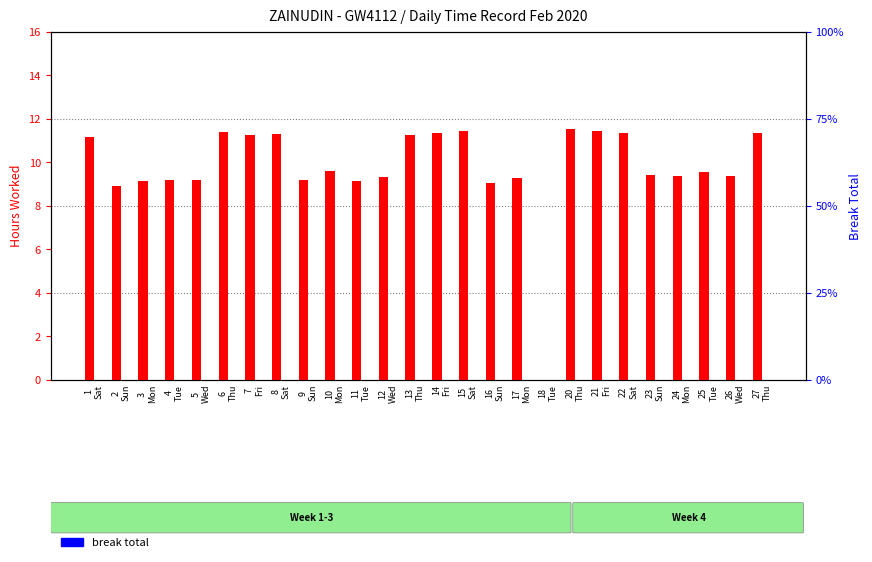

What position from the left is 20
Thu?

19